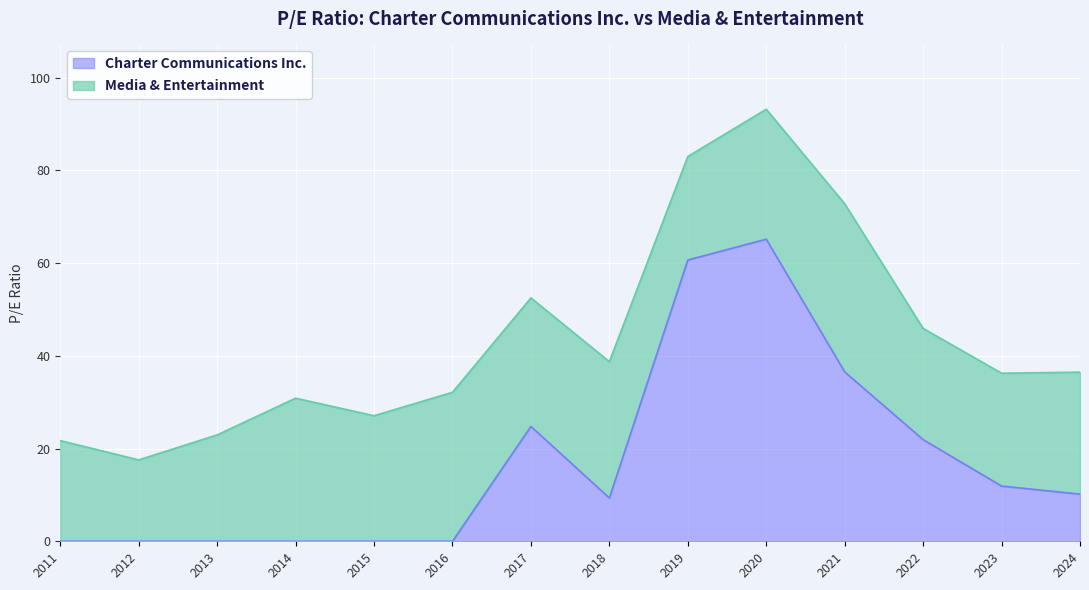

True or false: Charter Communications Inc. has a value of 11.9 at 2023.

True